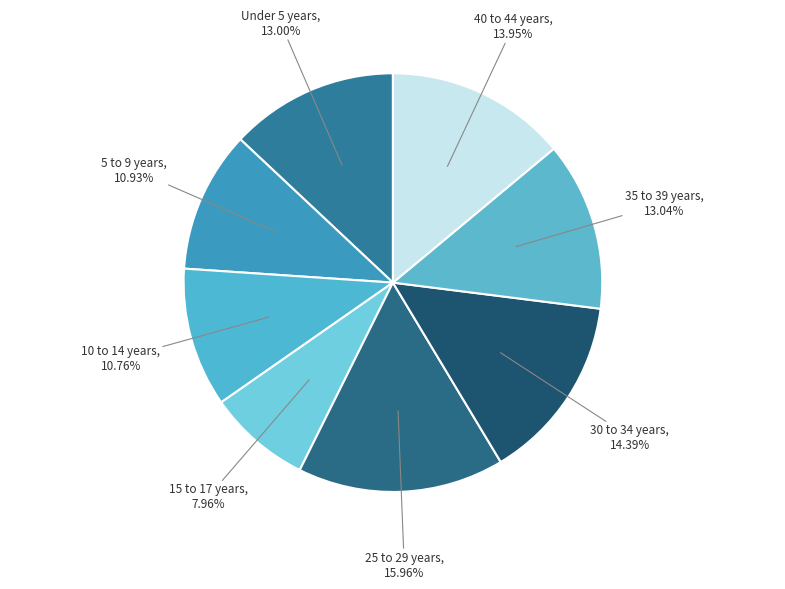

To the nearest percent, what percentage of the pie is 30 to 34 years?

14%